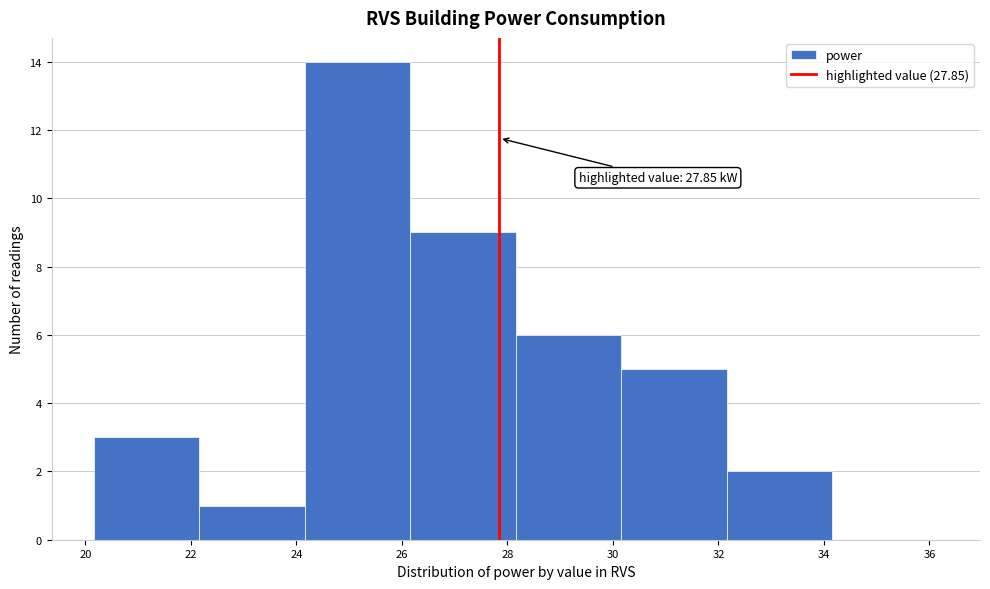

Over which range of the x-axis is the bar tallest?

24.16 to 26.16